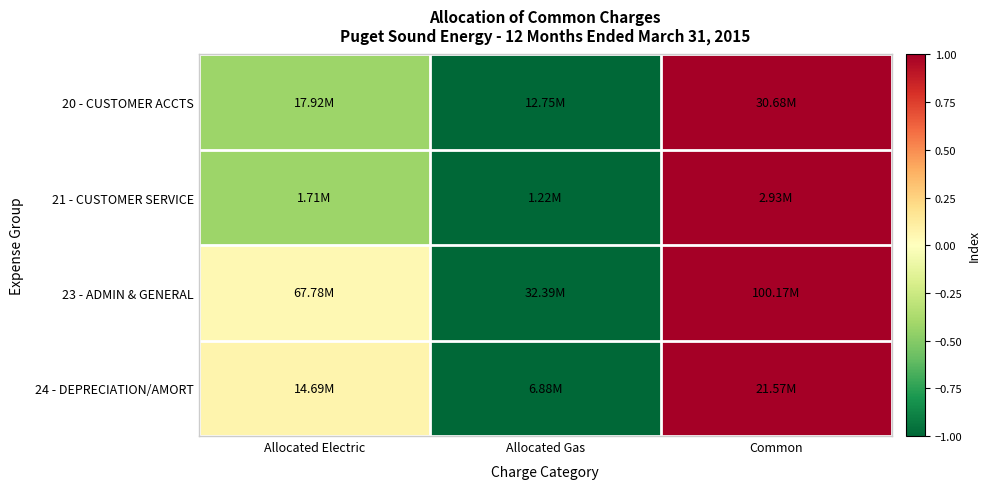

Reading left to right, what are all the values shown in this chart?

20 - CUSTOMER ACCTS: Allocated Electric=-0.4	Allocated Gas=-1.0	Common=1.0
21 - CUSTOMER SERVICE: Allocated Electric=-0.4	Allocated Gas=-1.0	Common=1.0
23 - ADMIN & GENERAL: Allocated Electric=0.0	Allocated Gas=-1.0	Common=1.0
24 - DEPRECIATION/AMORT: Allocated Electric=0.1	Allocated Gas=-1.0	Common=1.0